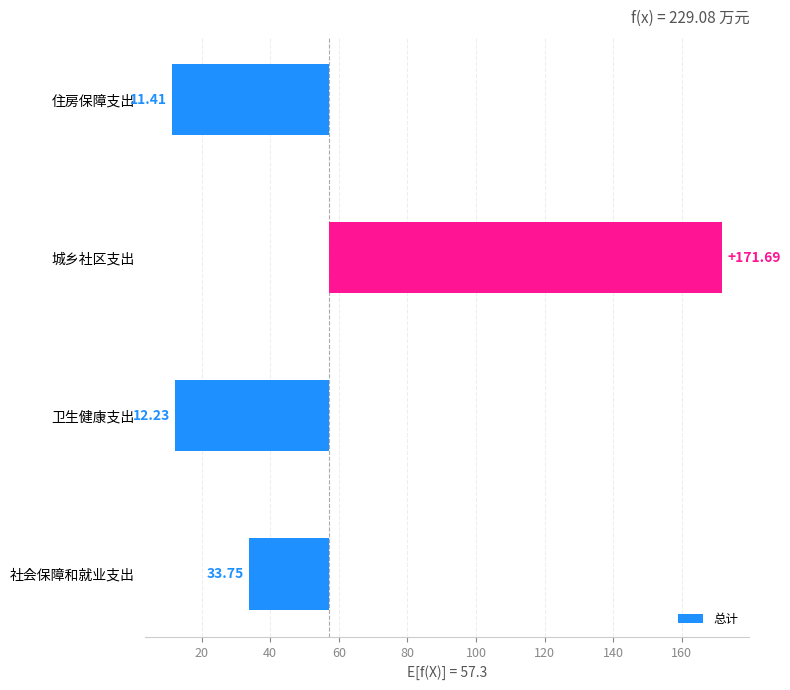

The chart shows a value of -14.0 at 卫生健康支出. True or false?

False